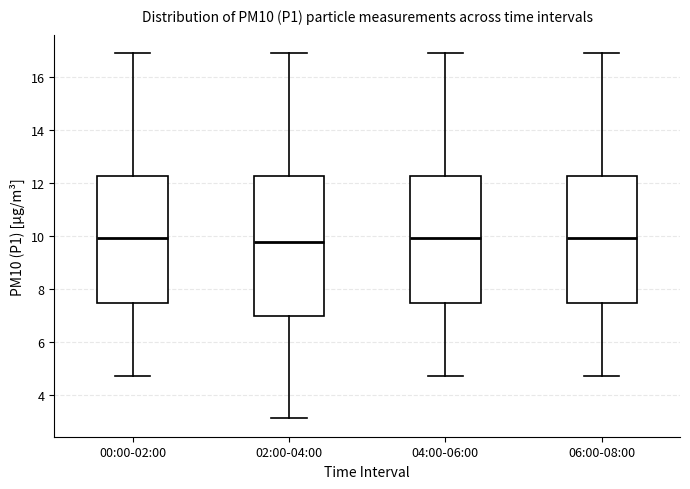

Which box is the tallest, from its lower edge to its upper edge?

02:00-04:00